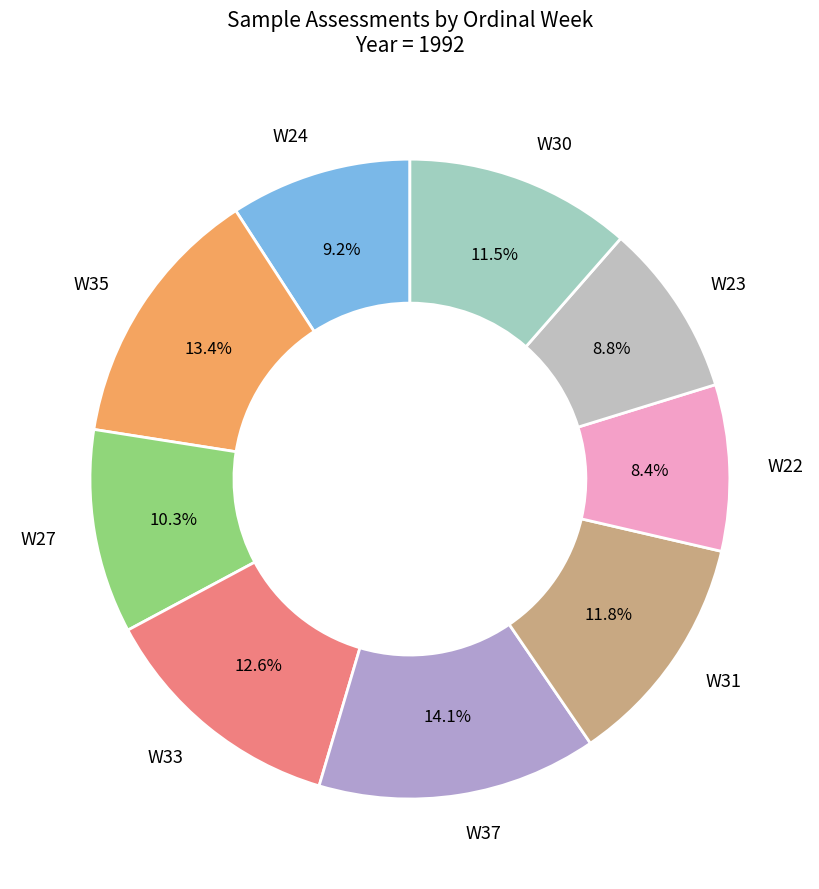

Combined, do W33 and W23 account for over 50%?

No